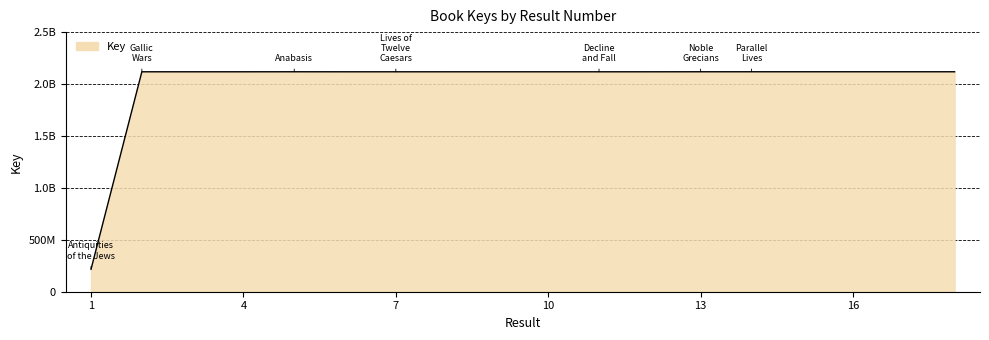

List the labels in order of value, smallest first.

1, 10, 6, 12, 8, 9, 11, 7, 2, 3, 4, 13, 14, 17, 15, 16, 18, 5